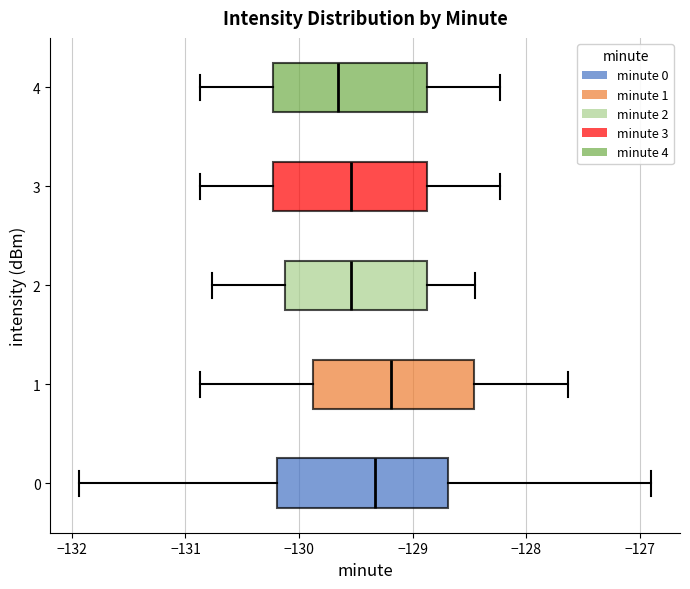

Where is the right edge of the box at y = 0 on the x-axis? The values are not printed on the chart, so give them approximately, as read against the axis.

-128.7